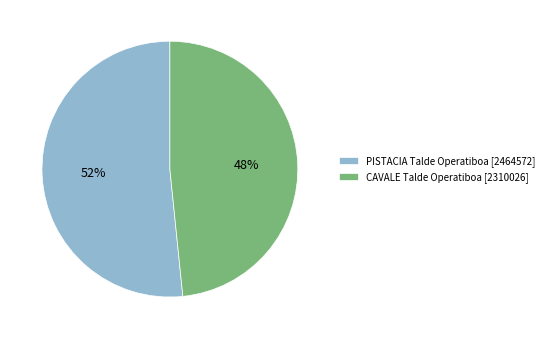

Approximately how many times larger is the value at CAVALE Talde Operatiboa [2310026] compared to PISTACIA Talde Operatiboa [2464572]?

0.9